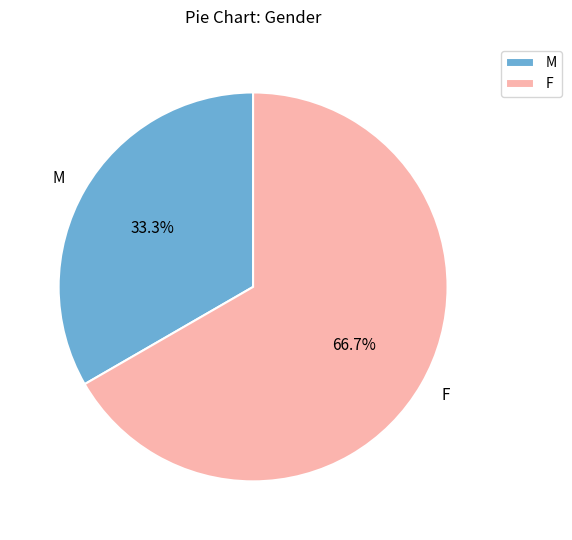

Which category has the biggest portion of the pie?

F